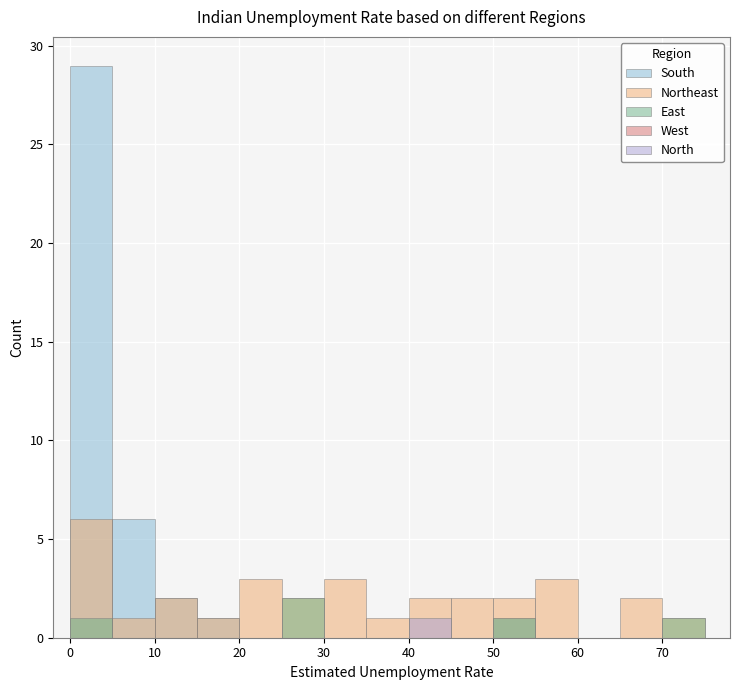

What is the difference between the highest and lowest values at 40?

2